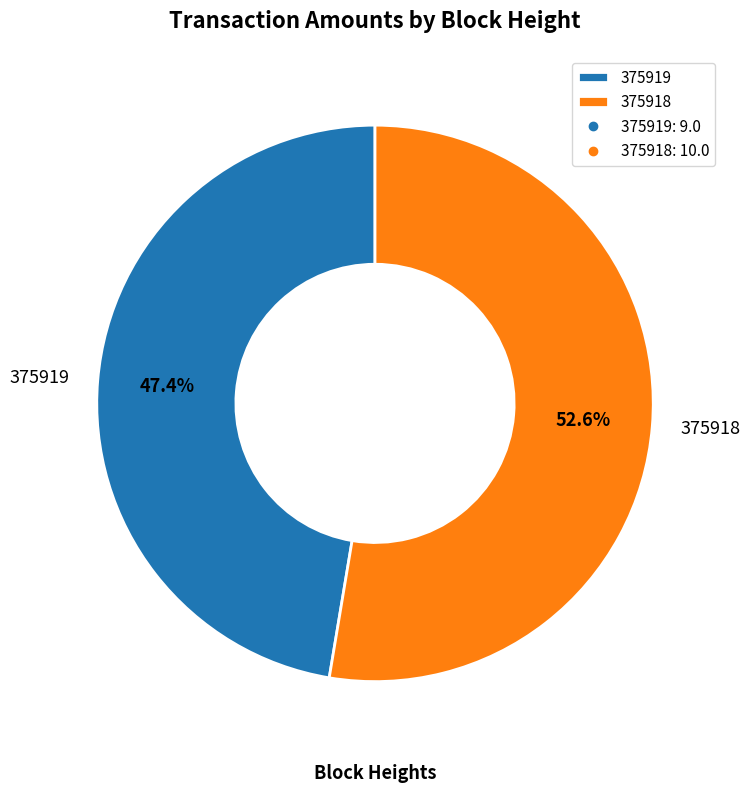

What is the total percentage of 375919 and 375918?

100.0%